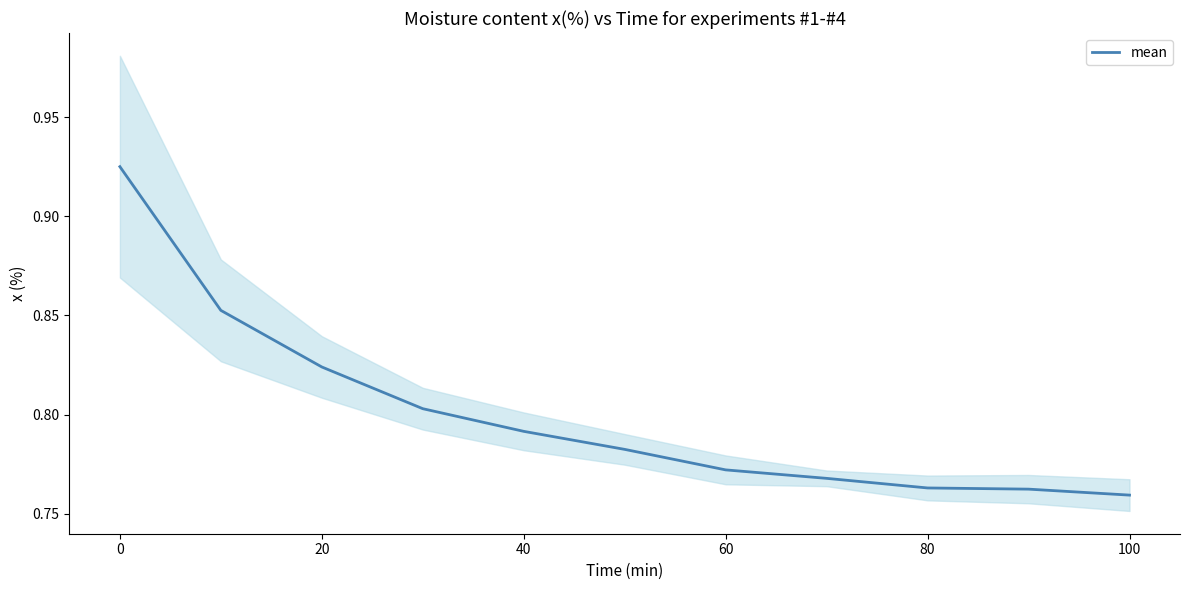

The mean series shows 0.2 at 80. True or false?

False